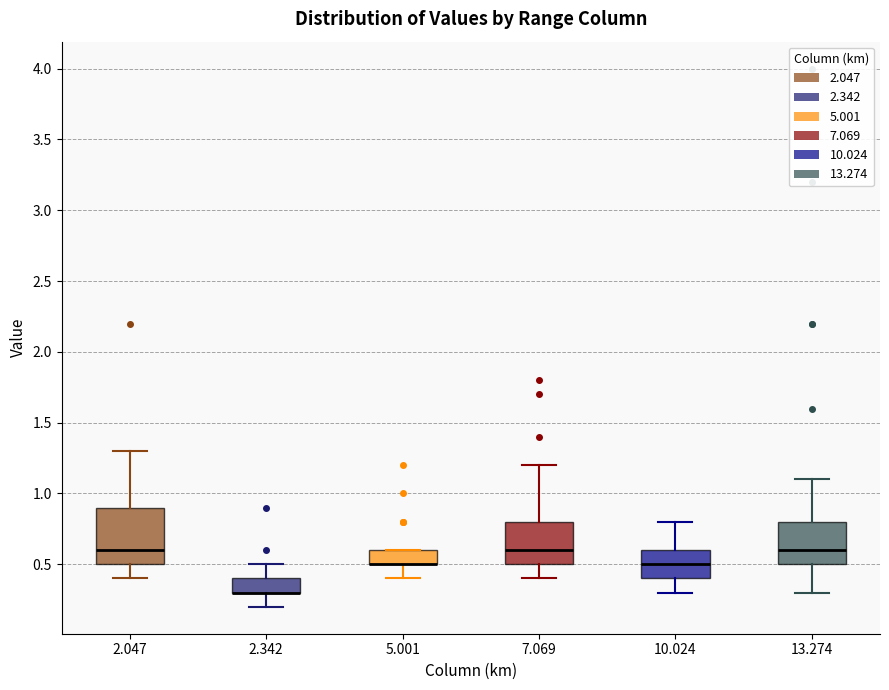

Reading left to right, transcribe this box plot: for each box, give where its median line is, the range the box spans, and where its two whiskers end, as read against the y-axis. The values are not printed on the chart, so give them approximately, as read against the axis.

2.047: median 0.6, box 0.5 to 0.9, whiskers 0.4 to 1.3
2.342: median 0.3 (drawn on the box's lower edge), box 0.3 to 0.4, whiskers 0.2 to 0.5
5.001: median 0.5 (drawn on the box's lower edge), box 0.5 to 0.6, whiskers 0.4 to 0.6
7.069: median 0.6, box 0.5 to 0.8, whiskers 0.4 to 1.2
10.024: median 0.5, box 0.4 to 0.6, whiskers 0.3 to 0.8
13.274: median 0.6, box 0.5 to 0.8, whiskers 0.3 to 1.1